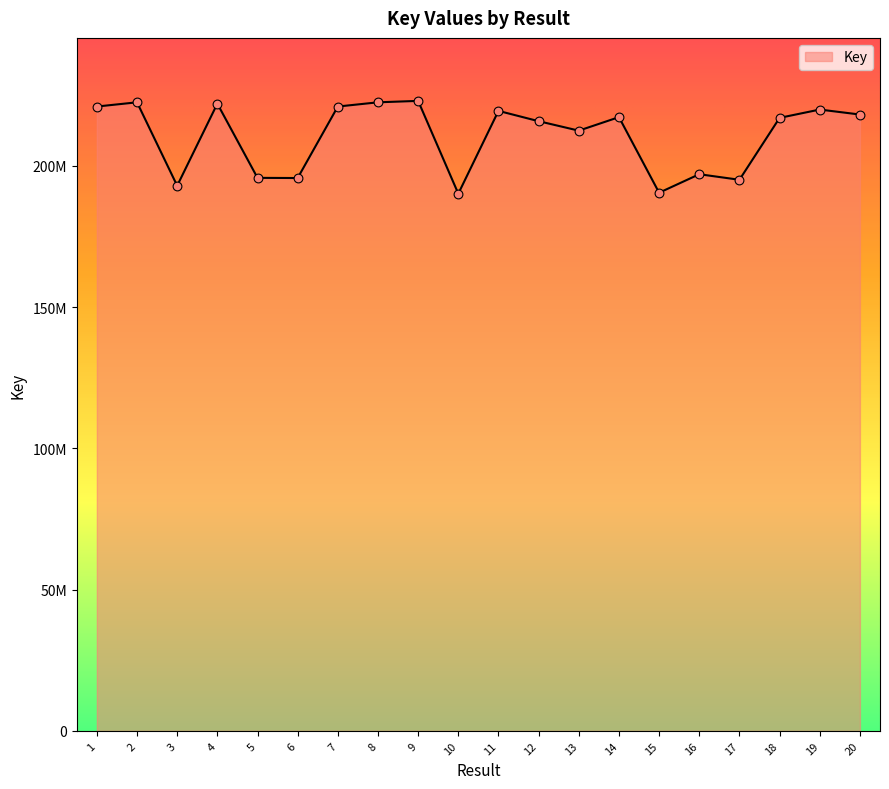

What is the change in value from 9 to 15?

-32507743